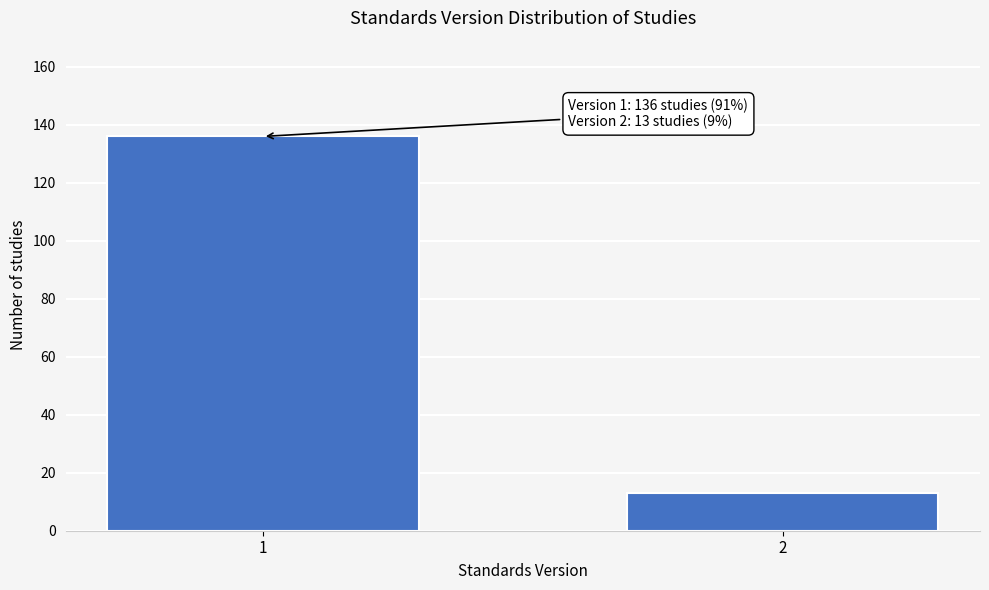

Reading left to right, transcribe all the data shown in this chart.

1=136	2=13